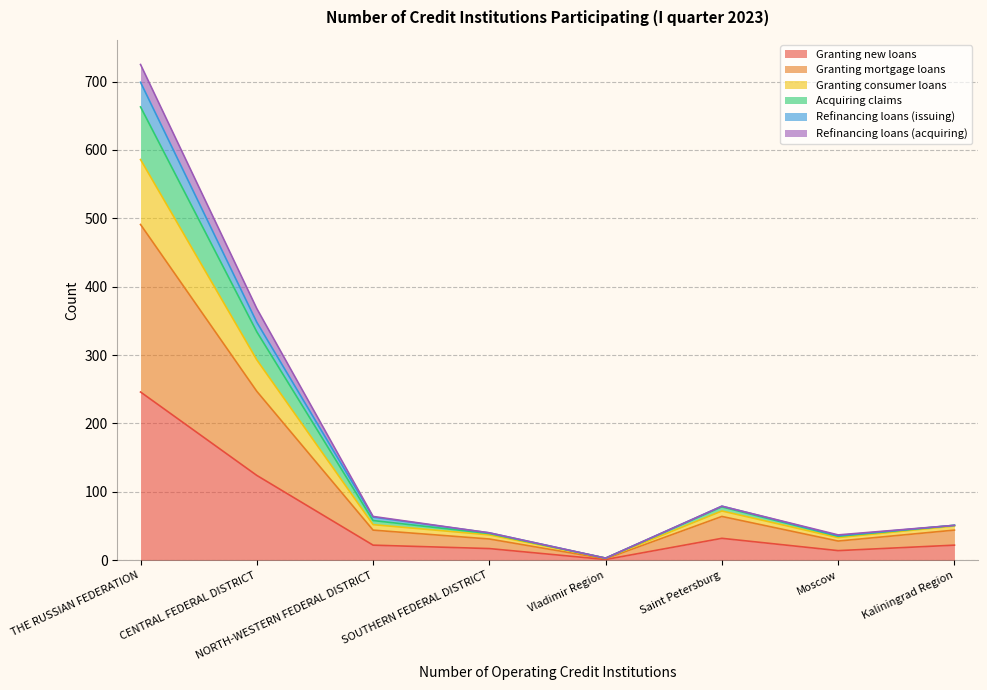

Which has a higher value, SOUTHERN FEDERAL DISTRICT or Moscow?

SOUTHERN FEDERAL DISTRICT